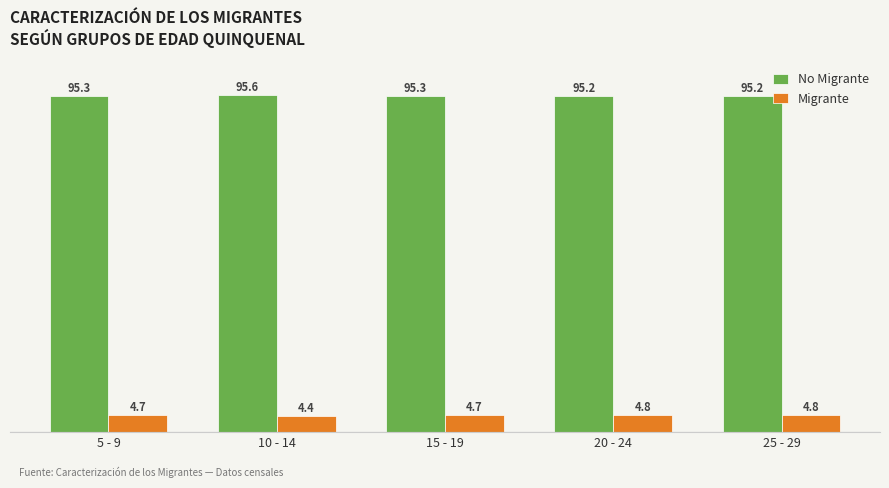

What is the difference between the highest and lowest values at 10 - 14?

91.2